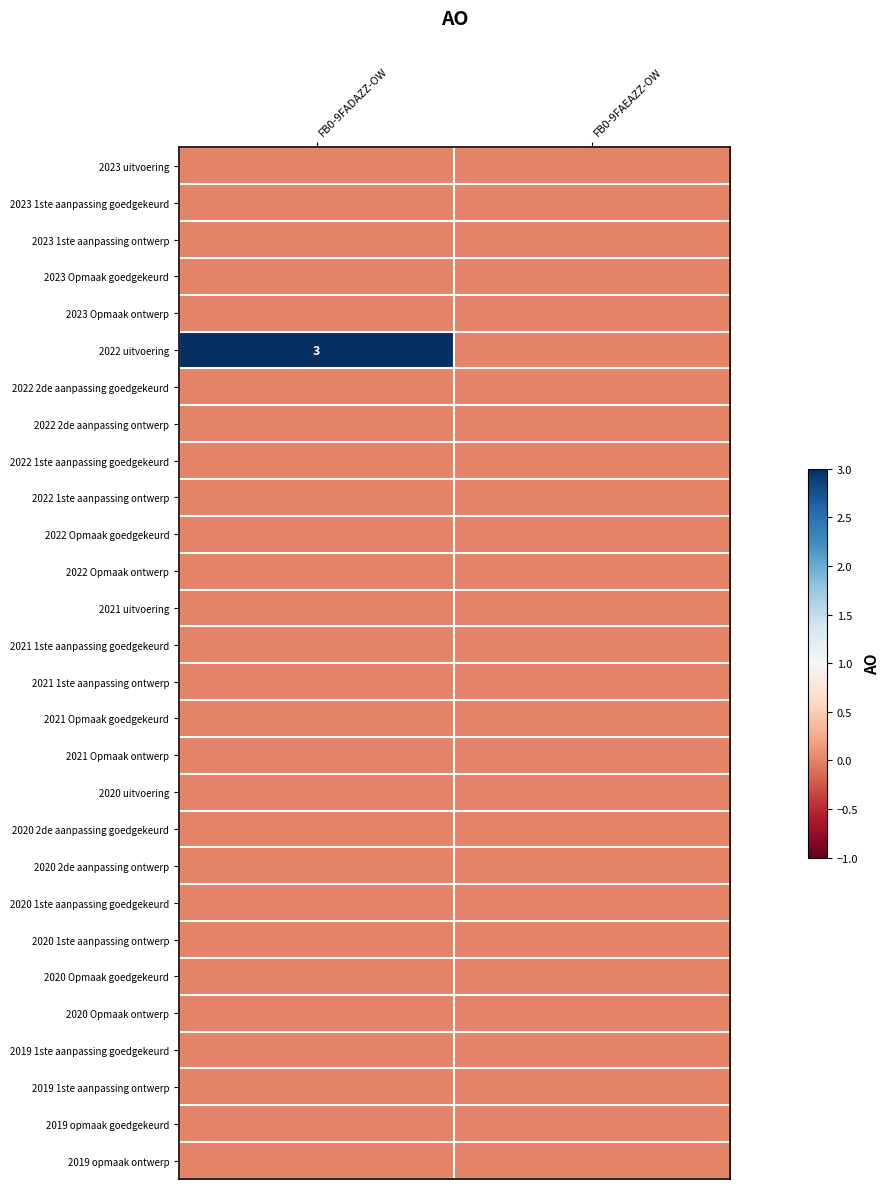

At which category is the sum across all series the highest?

FB0-9FADAZZ-OW